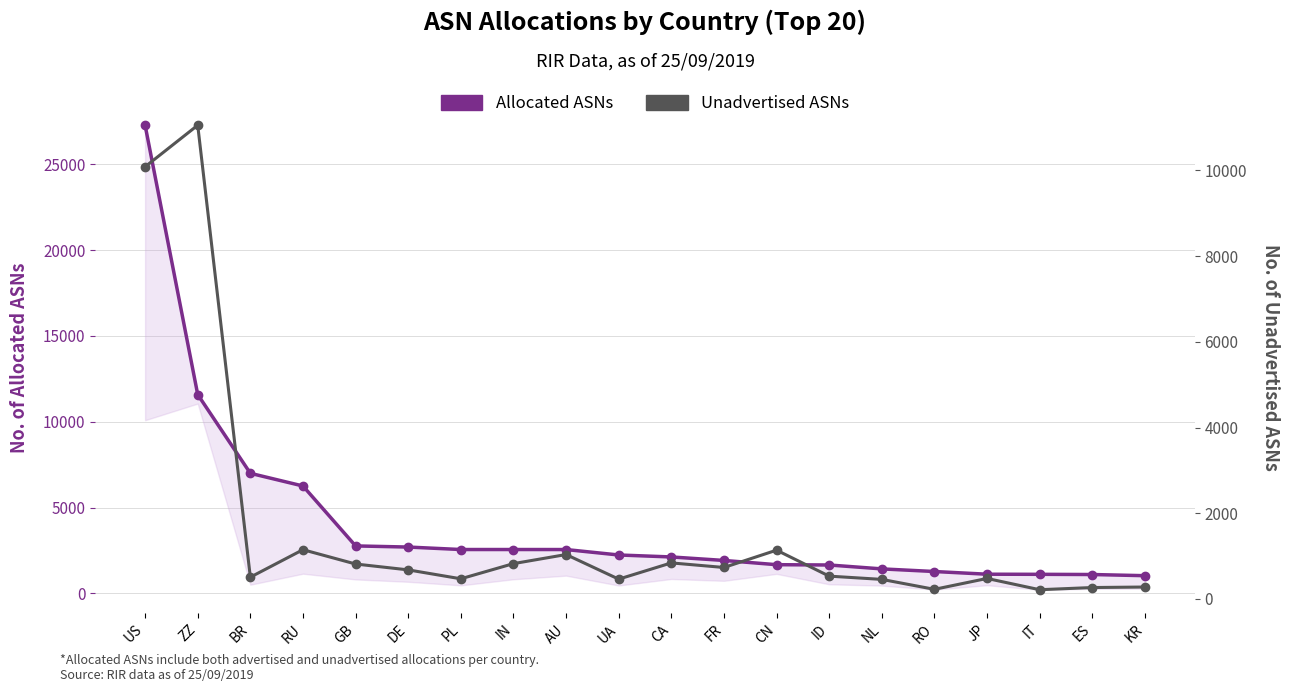

The value of Unadvertised ASNs at NL is 229. True or false?

False